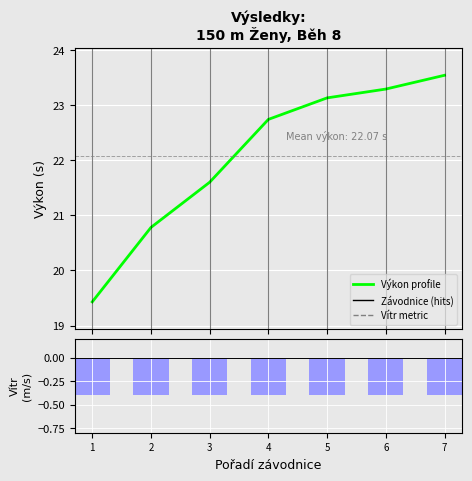

At which label is Vítr closest to 0?

1